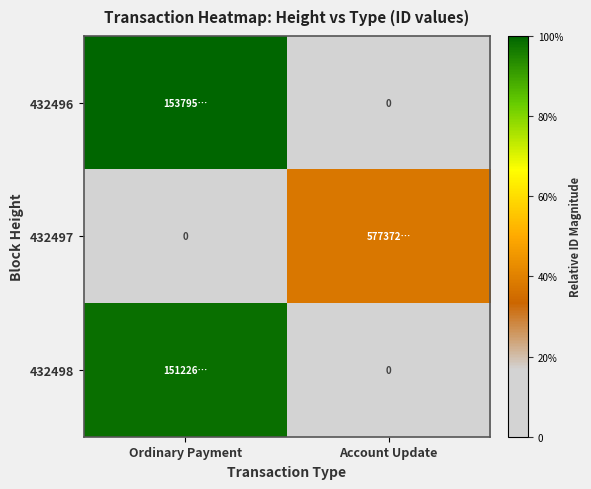

What is the total value across all series at Account Update?

0.4